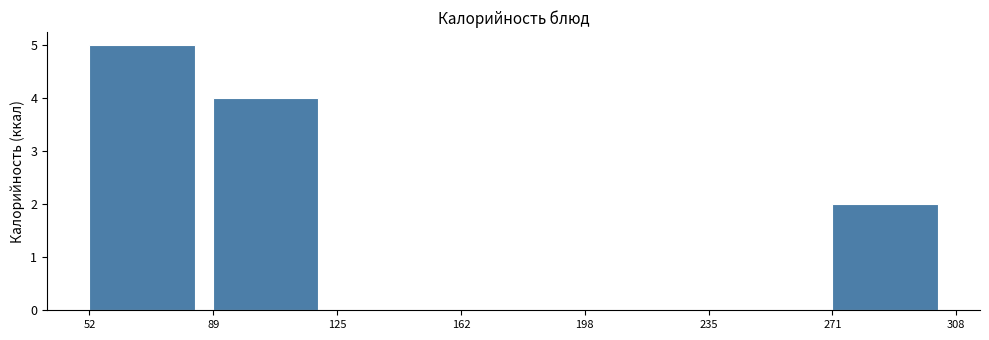

Over which range of the x-axis is the bar tallest?

52 to 89